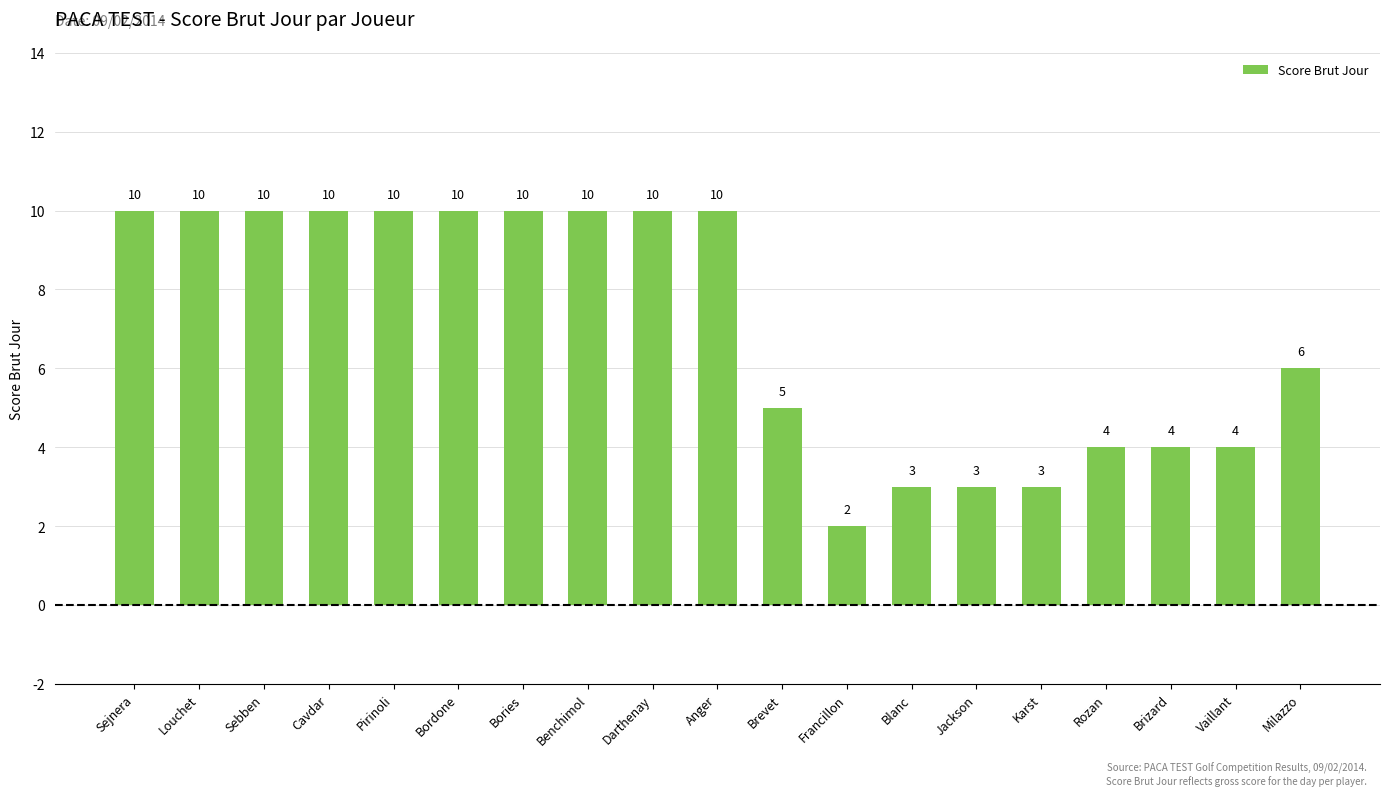

Does the chart contain any negative values?

No